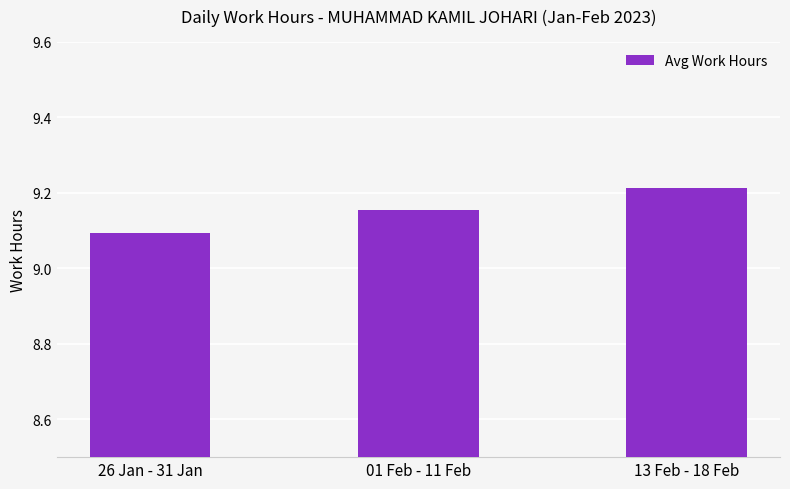

What is the difference between the maximum and minimum values?

0.1